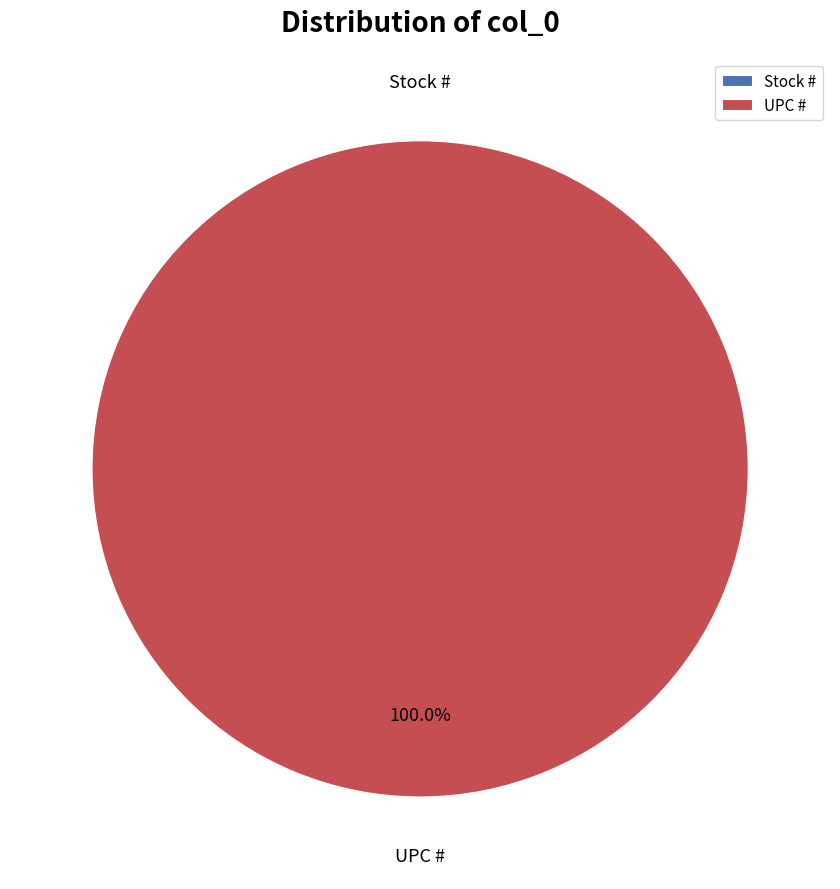

Which slice is the smallest?

Stock #